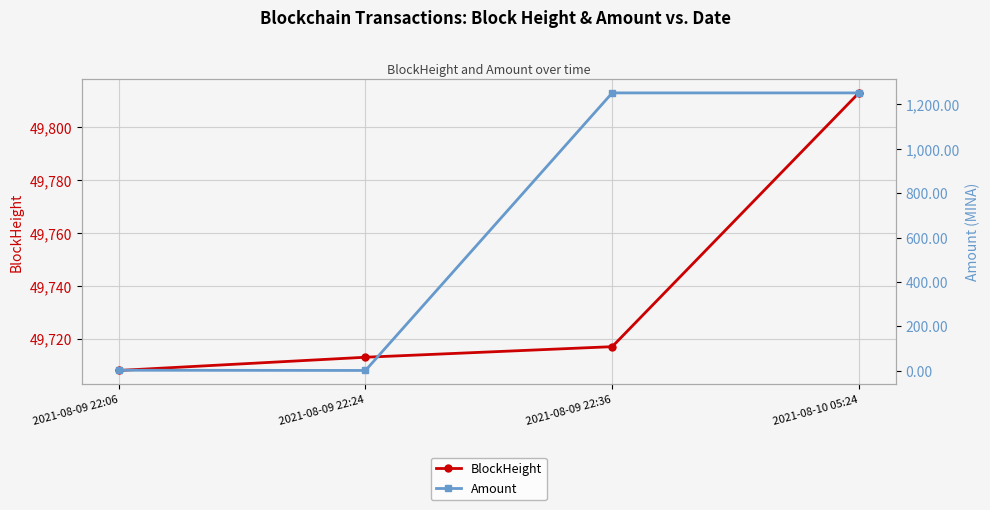

How many distinct data groups are displayed?

2